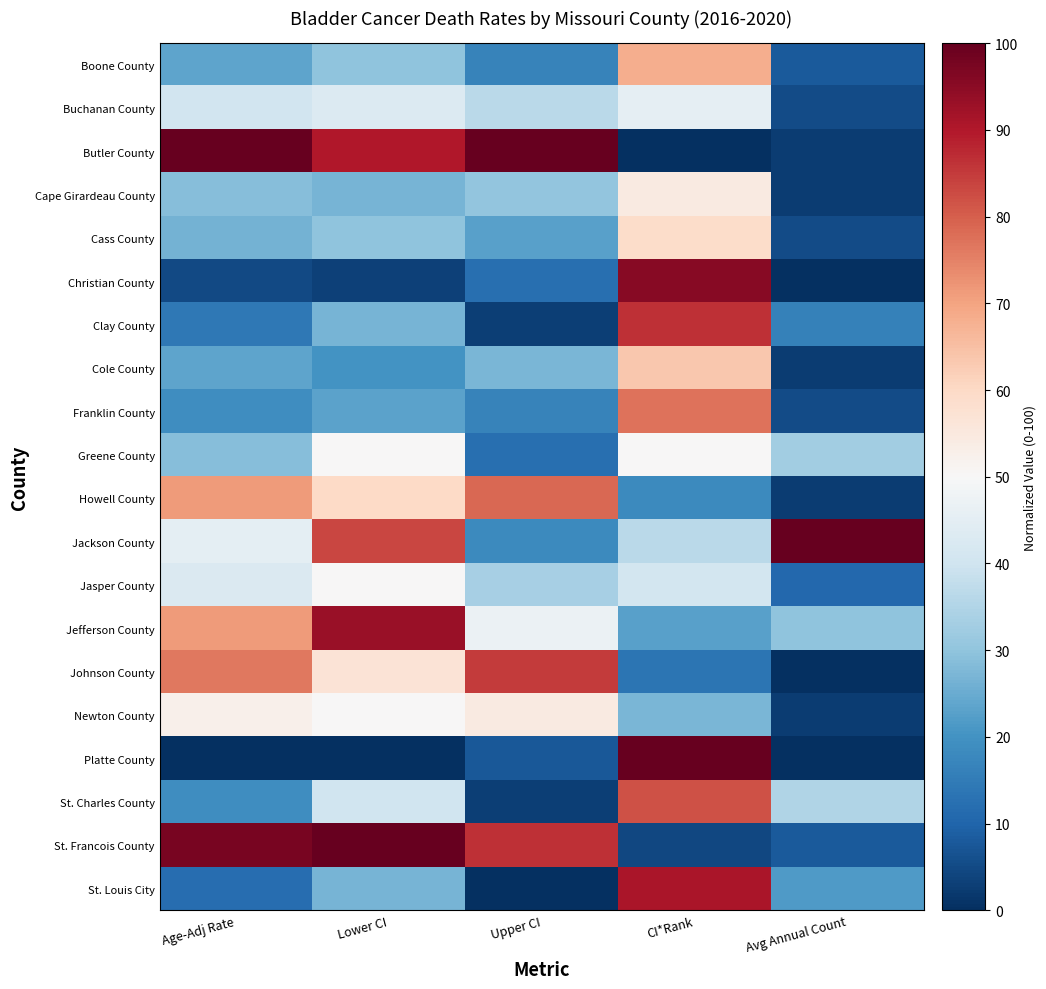

Reading left to right, list all the values displayed in this chart.

Boone County: Age-Adj Rate=23.8	Lower CI=30.0	Upper CI=16.7	CI*Rank=68.2	Avg Annual Count=8.1
Buchanan County: Age-Adj Rate=40.5	Lower CI=43.3	Upper CI=36.4	CI*Rank=45.5	Avg Annual Count=5.4
Butler County: Age-Adj Rate=100.0	Lower CI=90.0	Upper CI=100.0	CI*Rank=0.0	Avg Annual Count=2.7
Cape Girardeau County: Age-Adj Rate=28.6	Lower CI=26.7	Upper CI=30.3	CI*Rank=54.5	Avg Annual Count=2.7
Cass County: Age-Adj Rate=26.2	Lower CI=30.0	Upper CI=22.7	CI*Rank=59.1	Avg Annual Count=5.4
Christian County: Age-Adj Rate=4.8	Lower CI=3.3	Upper CI=12.1	CI*Rank=95.5	Avg Annual Count=0.0
Clay County: Age-Adj Rate=14.3	Lower CI=26.7	Upper CI=3.0	CI*Rank=86.4	Avg Annual Count=16.2
Cole County: Age-Adj Rate=23.8	Lower CI=20.0	Upper CI=27.3	CI*Rank=63.6	Avg Annual Count=2.7
Franklin County: Age-Adj Rate=19.0	Lower CI=23.3	Upper CI=16.7	CI*Rank=77.3	Avg Annual Count=5.4
Greene County: Age-Adj Rate=28.6	Lower CI=50.0	Upper CI=12.1	CI*Rank=50.0	Avg Annual Count=32.4
Howell County: Age-Adj Rate=71.4	Lower CI=60.0	Upper CI=78.8	CI*Rank=18.2	Avg Annual Count=2.7
Jackson County: Age-Adj Rate=45.2	Lower CI=83.3	Upper CI=18.2	CI*Rank=36.4	Avg Annual Count=100.0
Jasper County: Age-Adj Rate=42.9	Lower CI=50.0	Upper CI=33.3	CI*Rank=40.9	Avg Annual Count=10.8
Jefferson County: Age-Adj Rate=71.4	Lower CI=93.3	Upper CI=47.0	CI*Rank=22.7	Avg Annual Count=29.7
Johnson County: Age-Adj Rate=76.2	Lower CI=56.7	Upper CI=84.8	CI*Rank=13.6	Avg Annual Count=0.0
Newton County: Age-Adj Rate=52.4	Lower CI=50.0	Upper CI=54.5	CI*Rank=27.3	Avg Annual Count=2.7
Platte County: Age-Adj Rate=0.0	Lower CI=0.0	Upper CI=7.6	CI*Rank=100.0	Avg Annual Count=0.0
St. Charles County: Age-Adj Rate=19.0	Lower CI=40.0	Upper CI=3.0	CI*Rank=81.8	Avg Annual Count=35.1
St. Francois County: Age-Adj Rate=97.6	Lower CI=100.0	Upper CI=86.4	CI*Rank=4.5	Avg Annual Count=8.1
St. Louis City: Age-Adj Rate=11.9	Lower CI=26.7	Upper CI=0.0	CI*Rank=90.9	Avg Annual Count=21.6